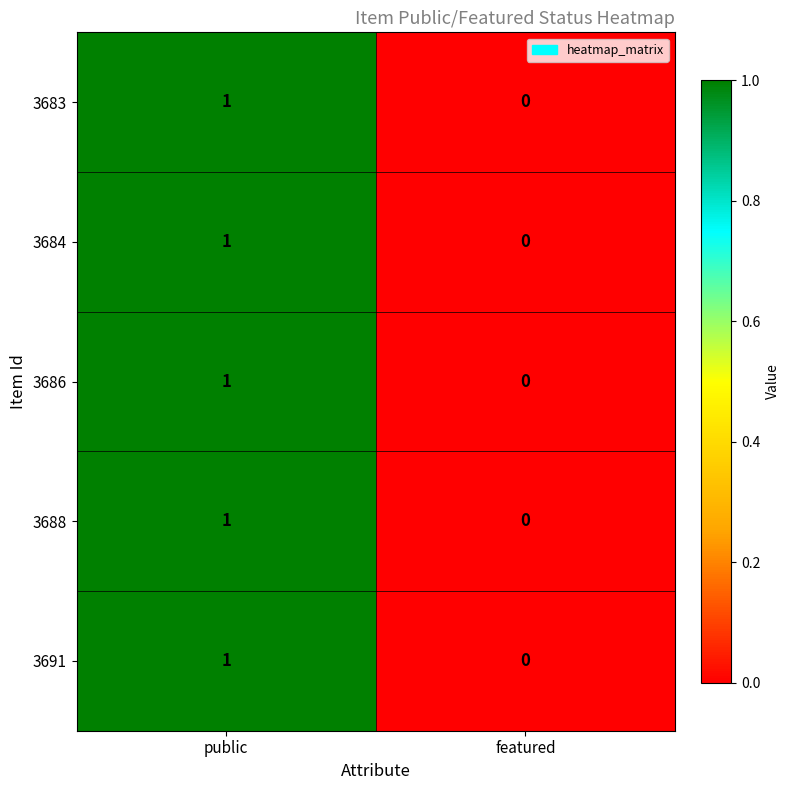

At which category does the chart reach its minimum across all series?

featured